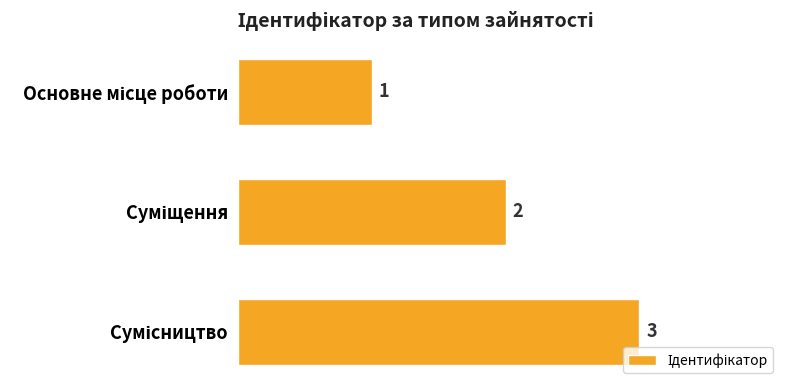

Count the values in the range 1 to 3.

3